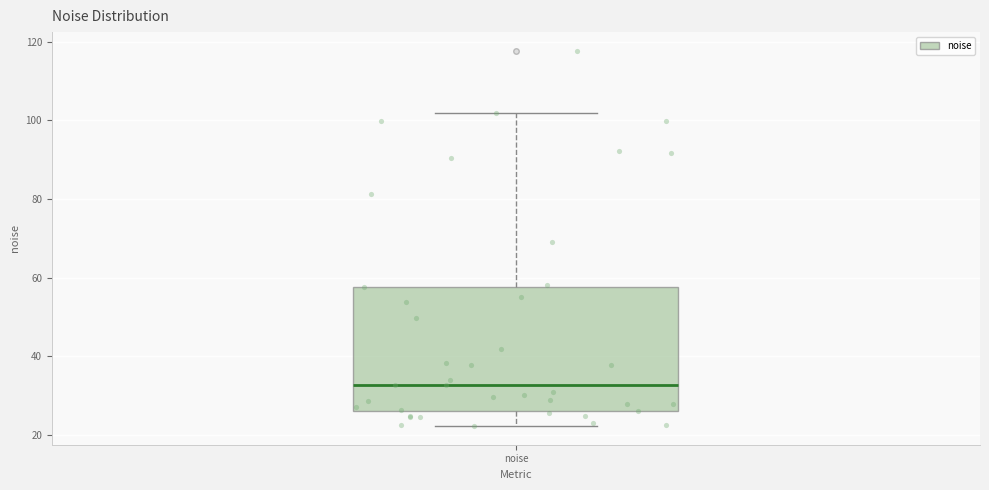

Read this box plot against the y-axis: the position of the median line, the range covered by the box, and the ends of both whiskers. The values are not printed on the chart, so give them approximately, as read against the axis.

median 32, box 26 to 58, whiskers 22 to 102